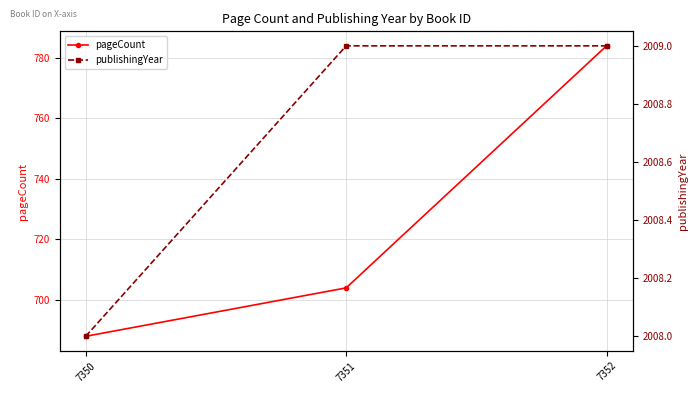

True or false: publishingYear has a value of 2008 at 7350.

True